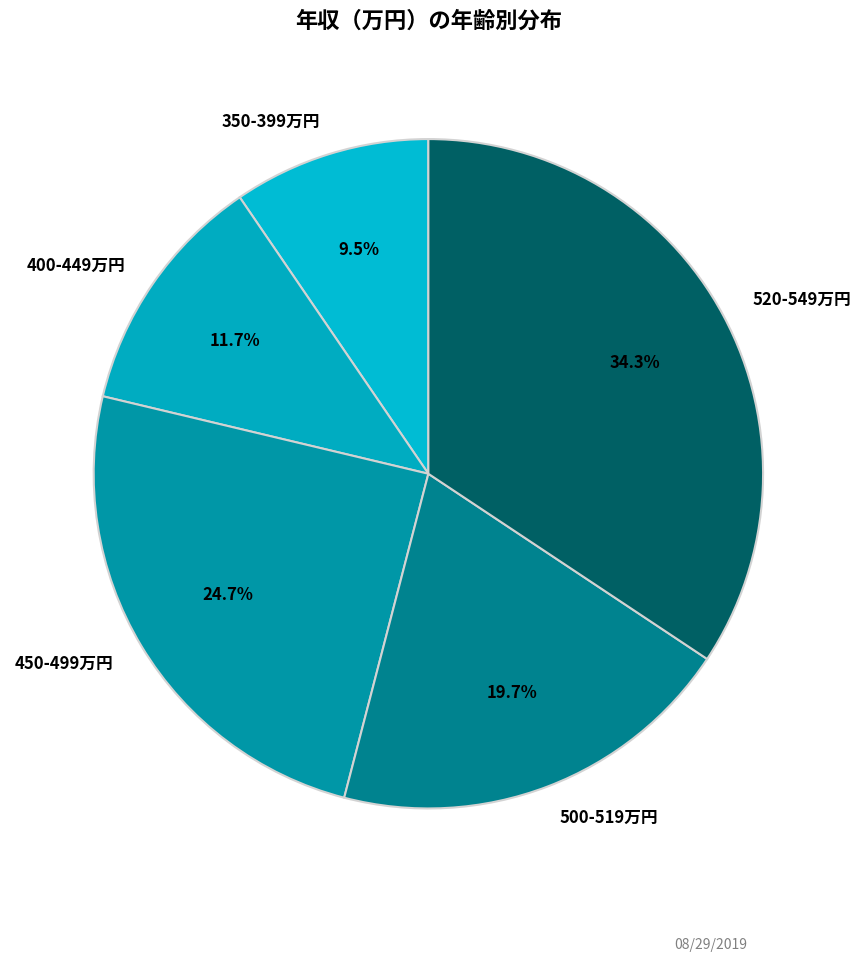

Is there any slice that represents more than half of the pie?

No